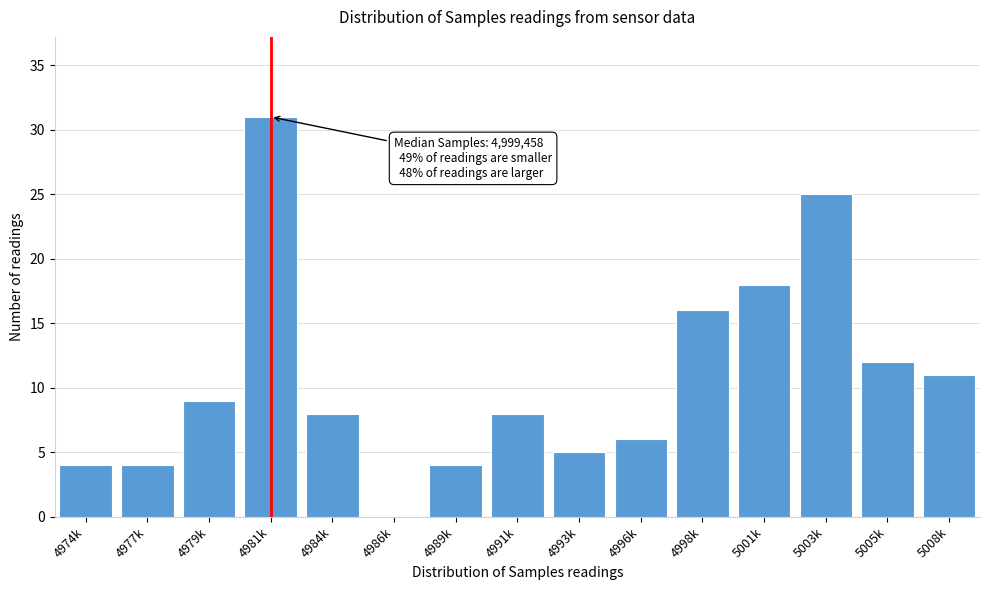

Reading right to left, extract all data points from this chart.

5008k=11	5005k=12	5003k=25	5001k=18	4998k=16	4996k=6	4993k=5	4991k=8	4989k=4	4986k=0	4984k=8	4981k=31	4979k=9	4977k=4	4974k=4